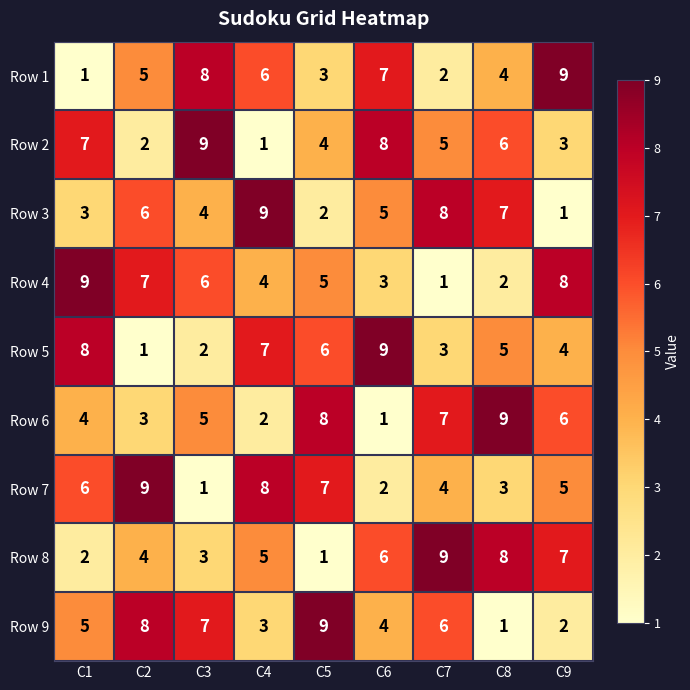

At how many categories does at least one series exceed 8?

9